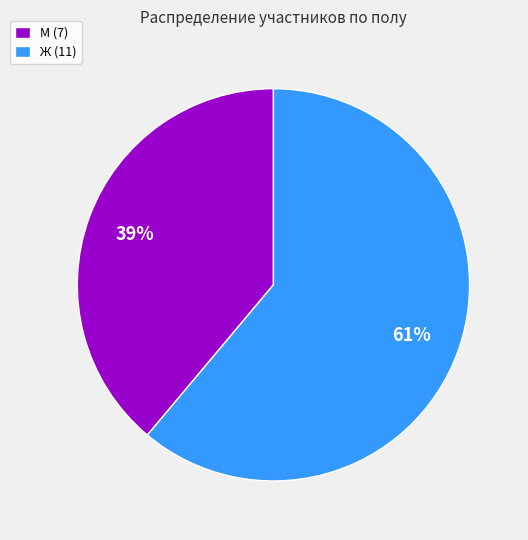

Which slice is the largest?

Ж